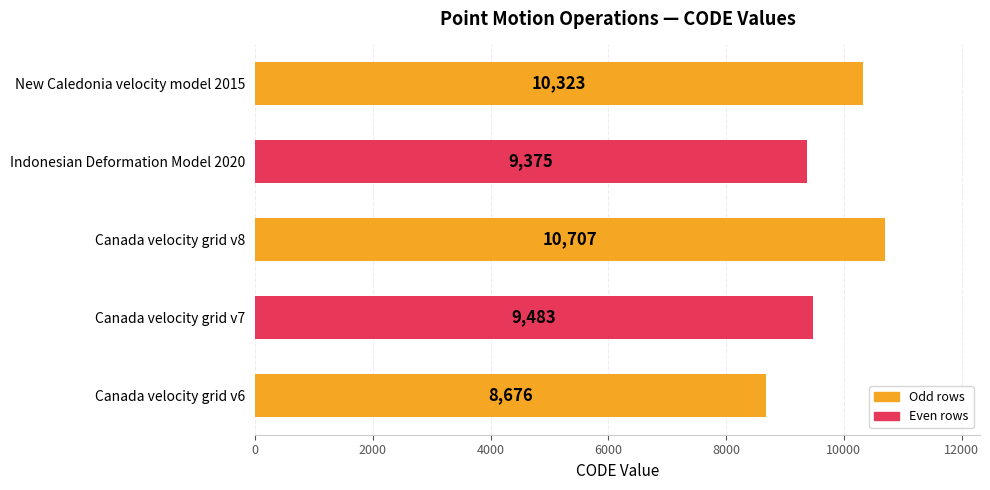

The value at Canada velocity grid v7 is 9483. True or false?

True